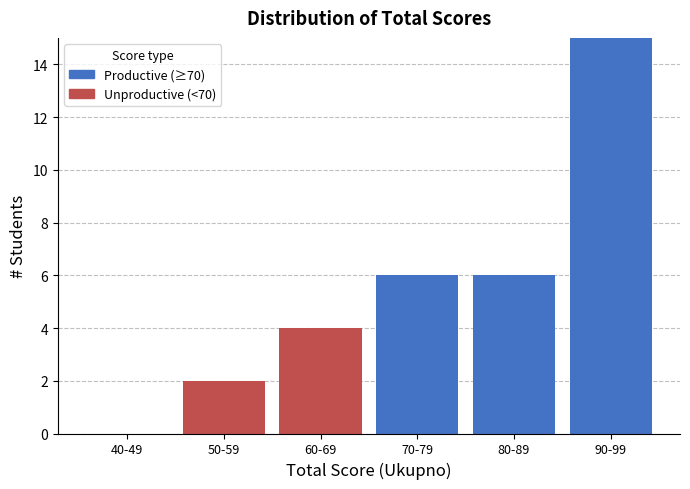

Reading right to left, transcribe the values for Productive (≥70).

90-99=15	80-89=6	70-79=6	60-69=0	50-59=0	40-49=0